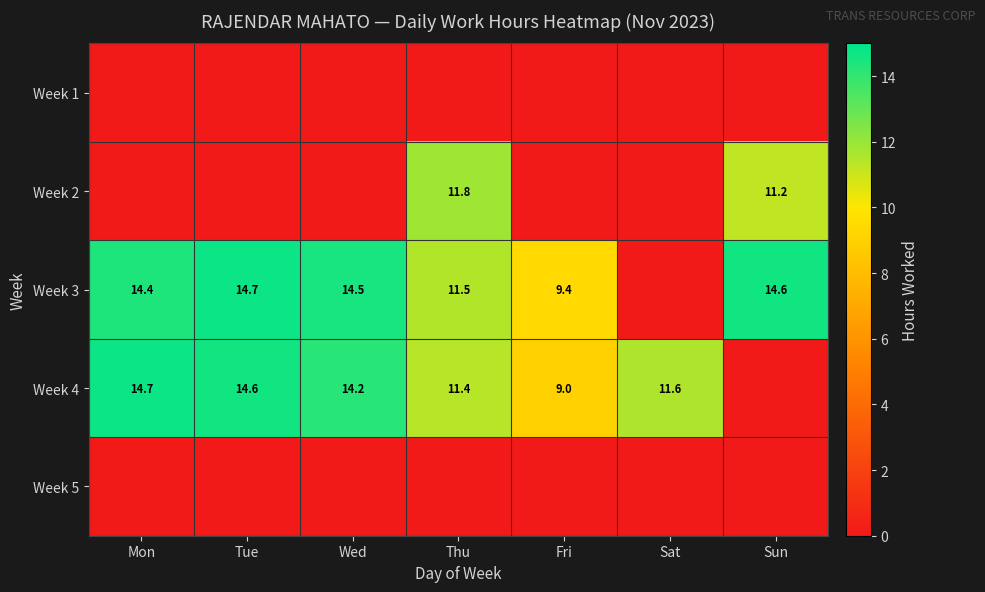

True or false: Week 4 has a value of 17.7 at Sat.

False